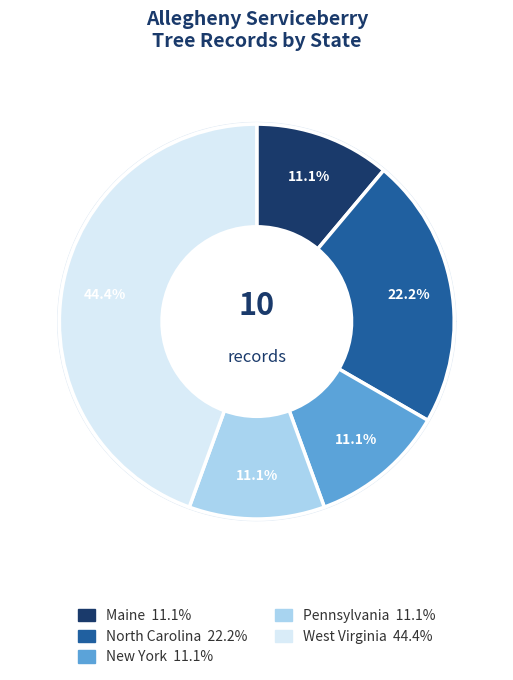

To the nearest percent, what is the combined percentage of North Carolina and Pennsylvania?

33%